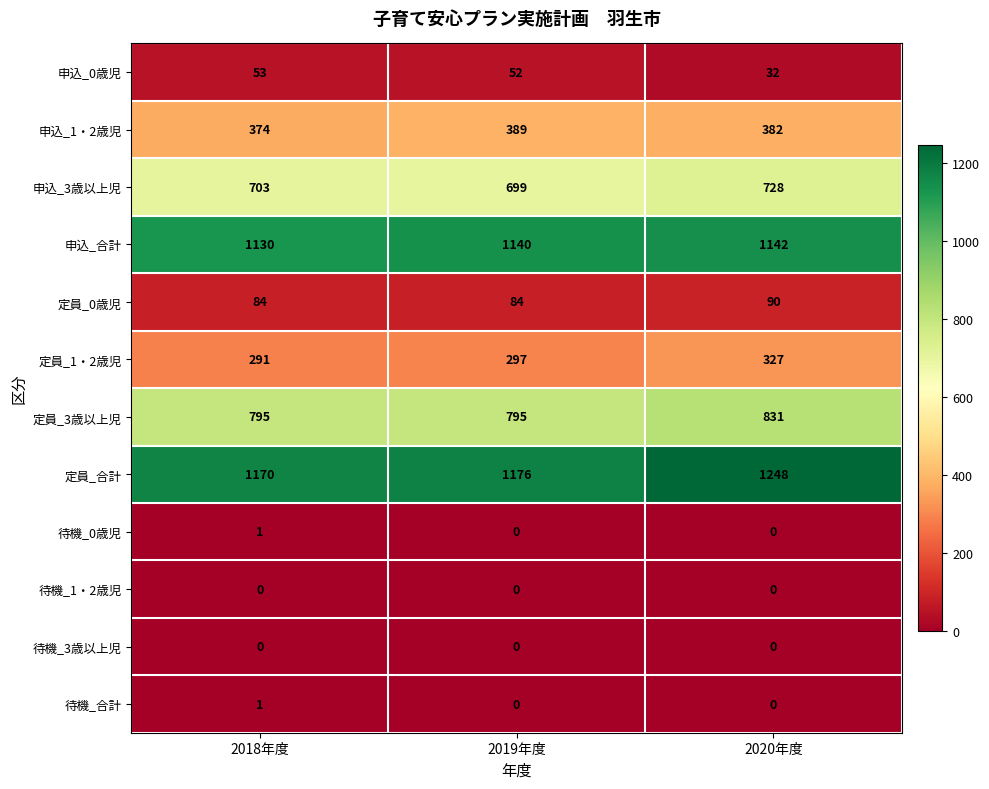

How many distinct data groups are displayed?

12